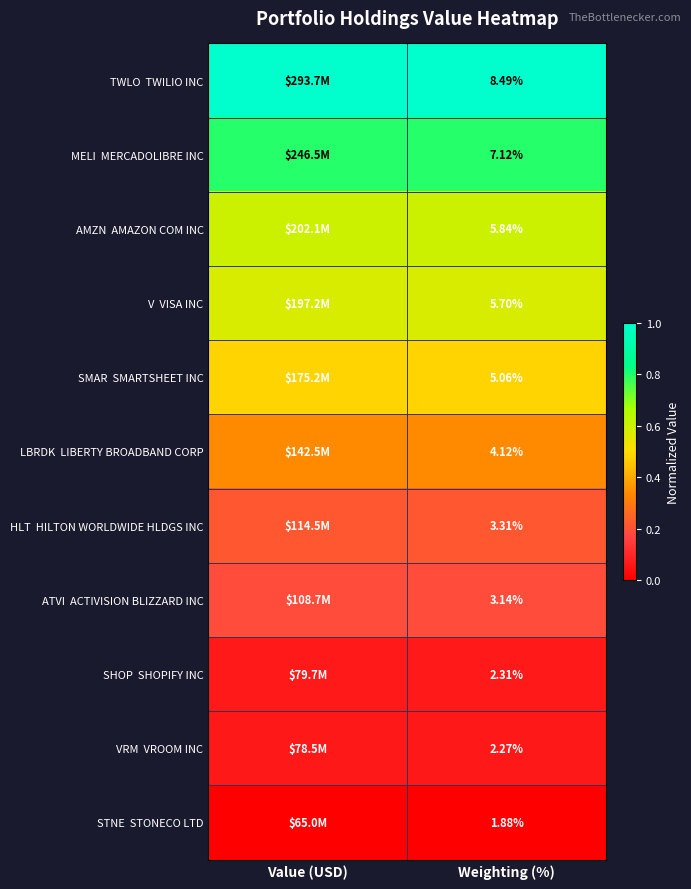

Which label corresponds to the smallest value in the chart?

Value (USD)